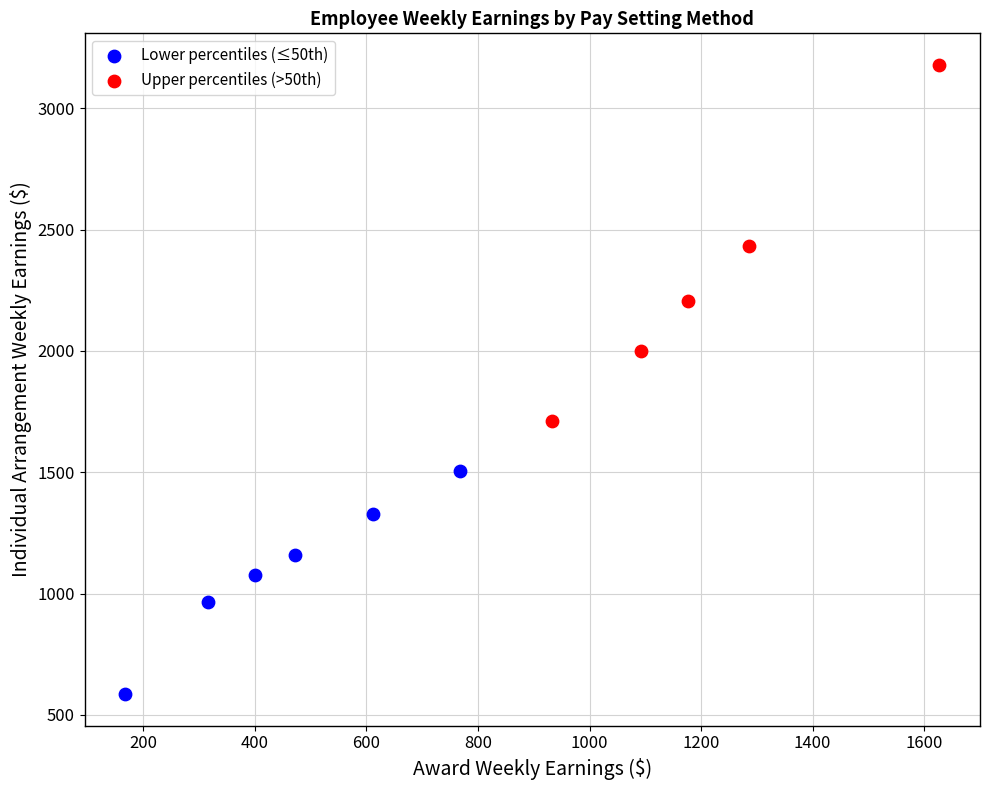

Which series reaches the minimum Y coordinate?

Lower percentiles (≤50th)